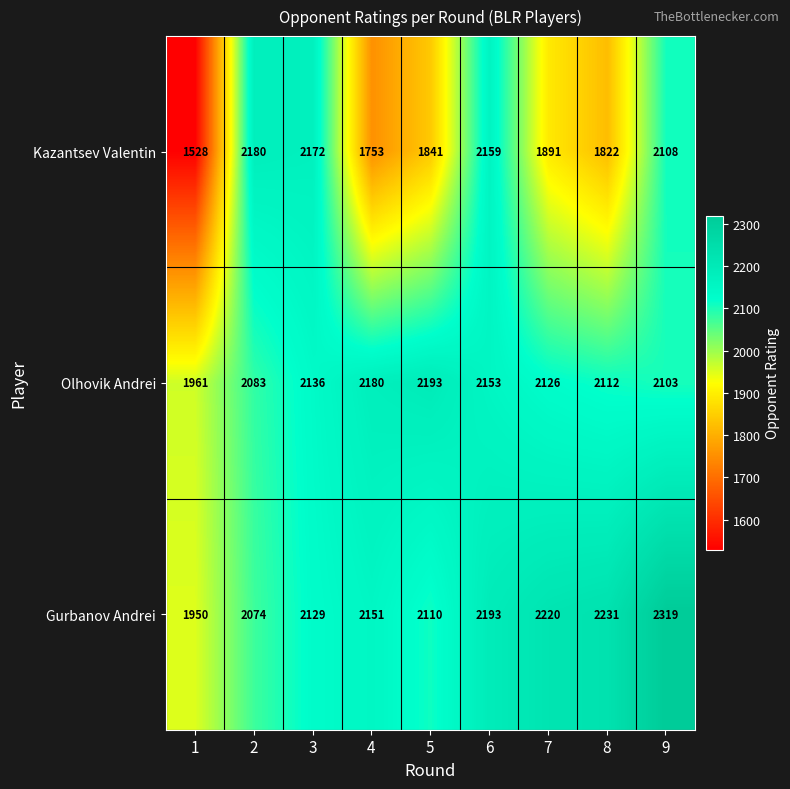

What is the spread (max minus min) of values at 1?

433